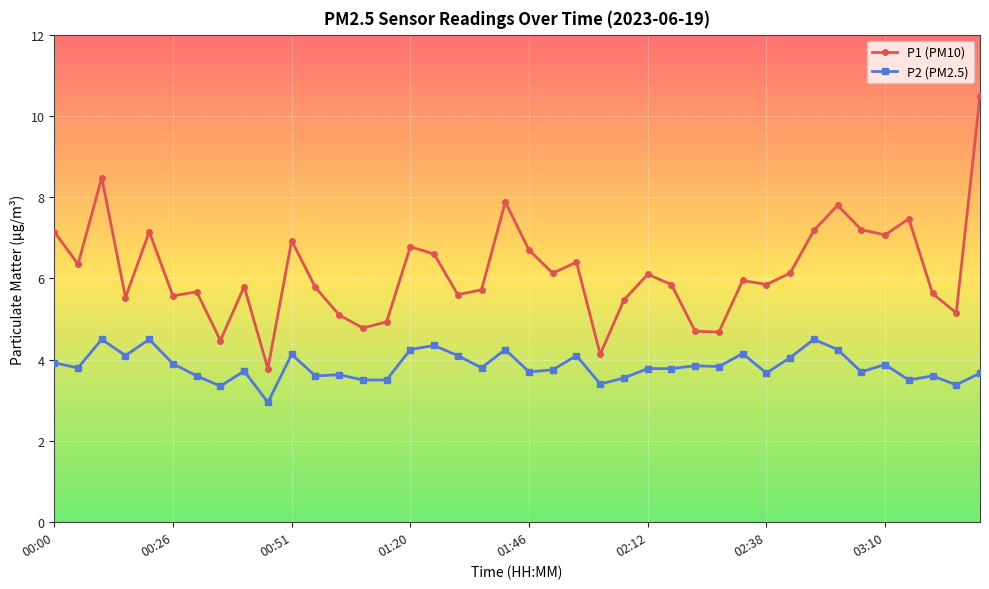

How many lines are shown in the chart?

2